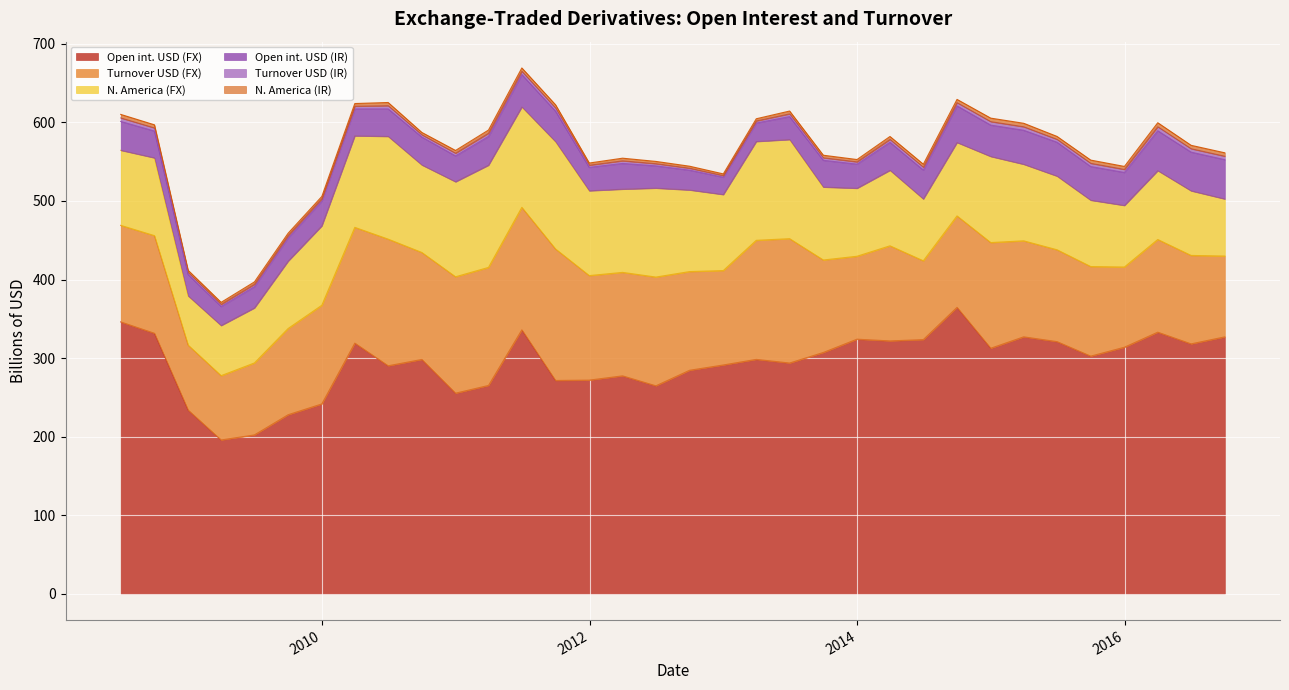

How many data points in N. America (FX) are less than 97?

17